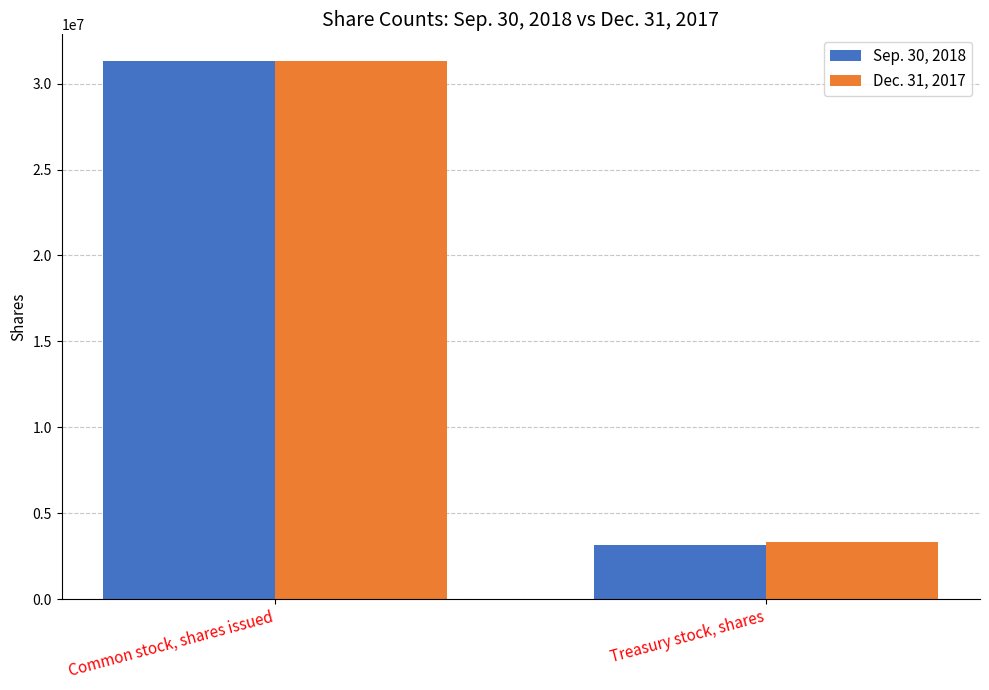

What is the difference between the Sep. 30, 2018 values at Common stock, shares issued and Treasury stock, shares?

28123372